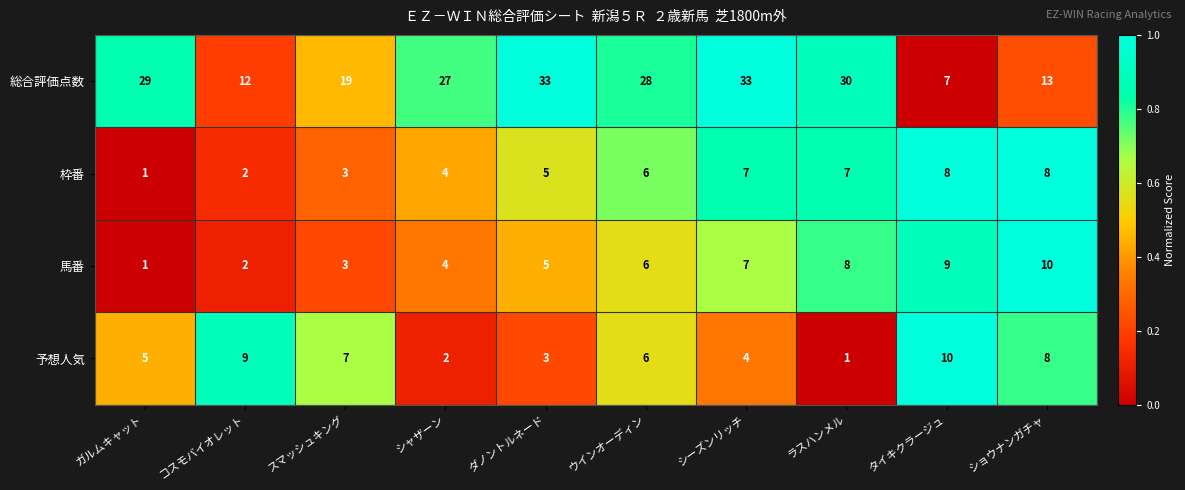

At which category is the sum across all series the highest?

シーズンリッチ